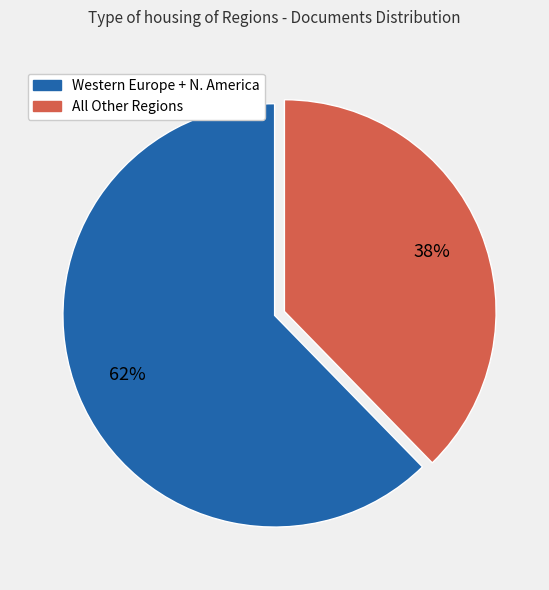

To the nearest percent, what is the average slice percentage?

50%